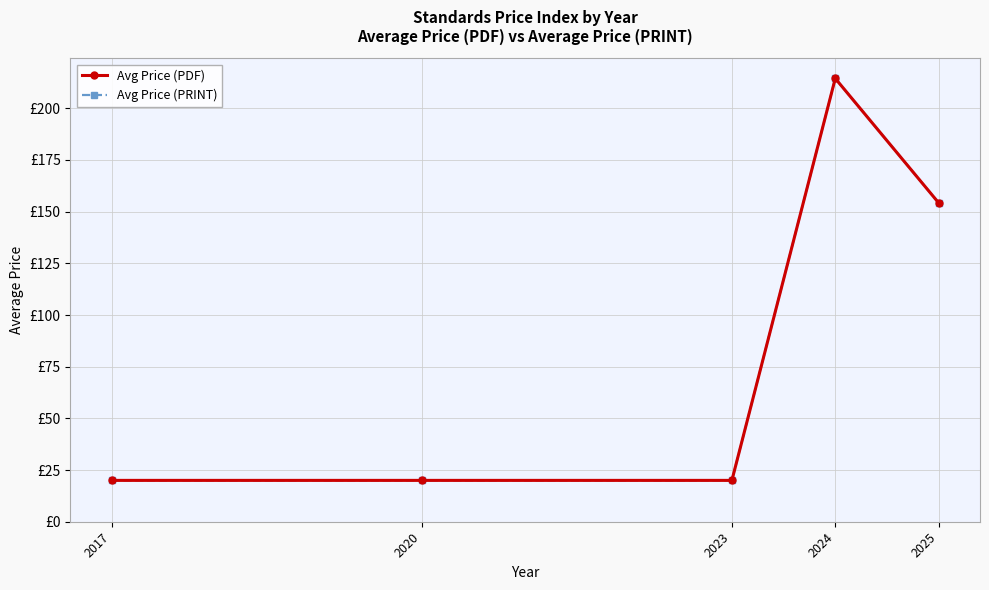

Does the chart have visible grid lines?

Yes